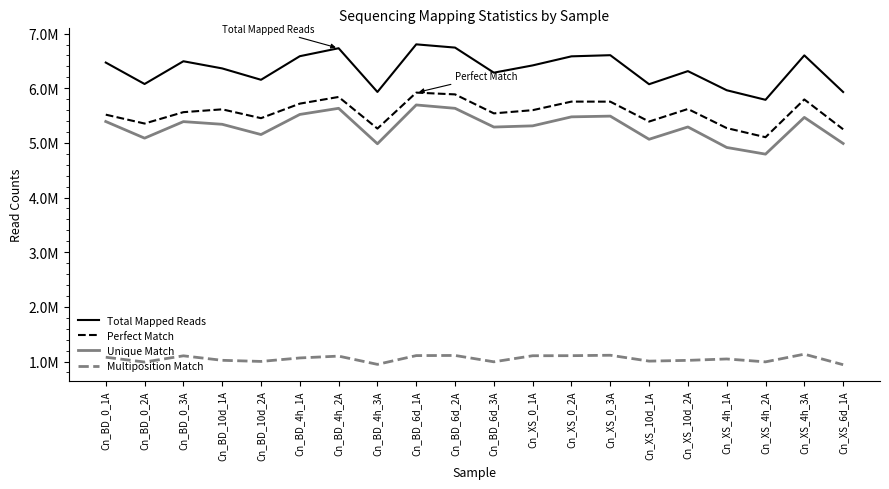

Is it true that Unique Match equals 5292192 at Cn_XS_10d_2A?

True